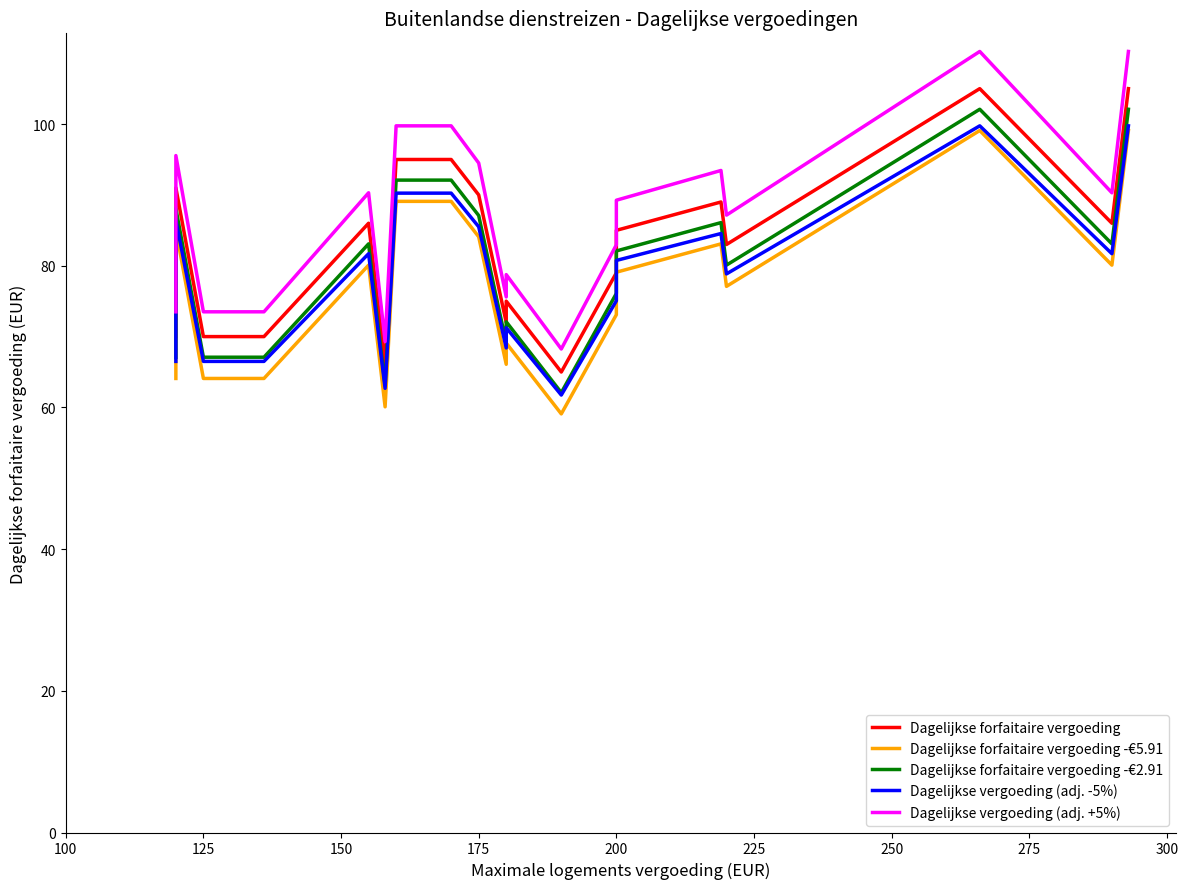

Reading left to right, extract all data points from this chart.

Dagelijkse forfaitaire vergoeding: 70.0	91.0	70.0	70.0	70.0	86.0	66.0	95.0	95.0	90.0	72.0	75.0	65.0	79.0	85.0	89.0	83.0	105.0	86.0	105.0
Dagelijkse forfaitaire vergoeding -€5.91: 64.1	85.1	64.1	64.1	64.1	80.1	60.1	89.1	89.1	84.1	66.1	69.1	59.1	73.1	79.1	83.1	77.1	99.1	80.1	99.1
Dagelijkse forfaitaire vergoeding -€2.91: 67.1	88.1	67.1	67.1	67.1	83.1	63.1	92.1	92.1	87.1	69.1	72.1	62.1	76.1	82.1	86.1	80.1	102.1	83.1	102.1
Dagelijkse vergoeding (adj. -5%): 66.5	86.5	66.5	66.5	66.5	81.7	62.7	90.2	90.2	85.5	68.4	71.2	61.8	75.0	80.8	84.5	78.8	99.8	81.7	99.8
Dagelijkse vergoeding (adj. +5%): 73.5	95.5	73.5	73.5	73.5	90.3	69.3	99.8	99.8	94.5	75.6	78.8	68.2	83.0	89.2	93.5	87.2	110.2	90.3	110.2